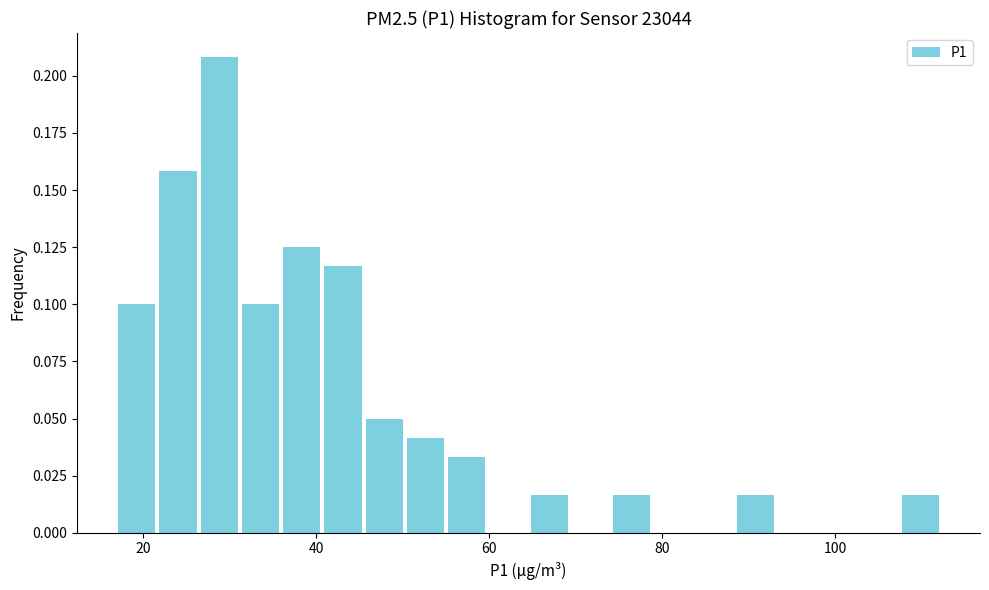

Read against the x-axis, roughly where is the centre of the tallest bar?

28